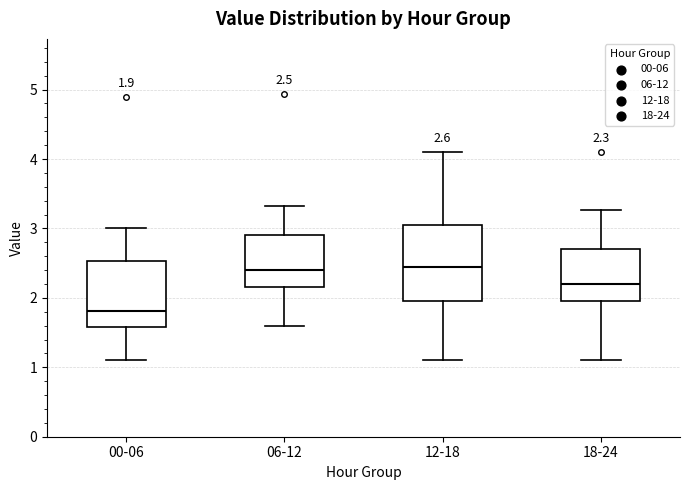

Comparing the boxes themselves (not the whiskers), which one is the tallest?

12-18